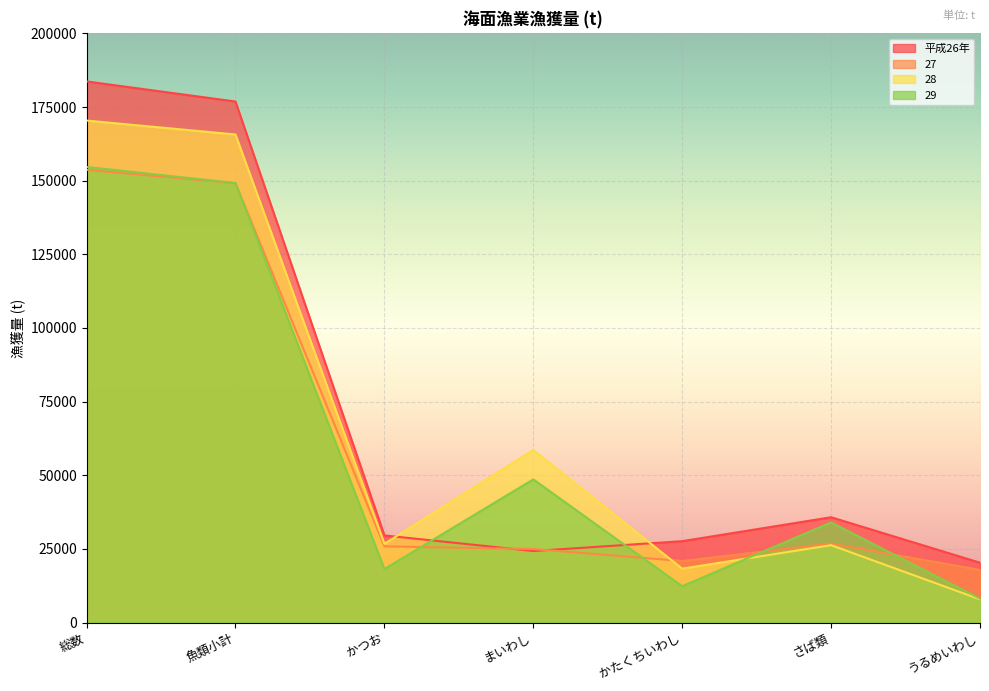

Between which two adjacent categories do 平成26年 and 29 first intersect?

かつお and まいわし